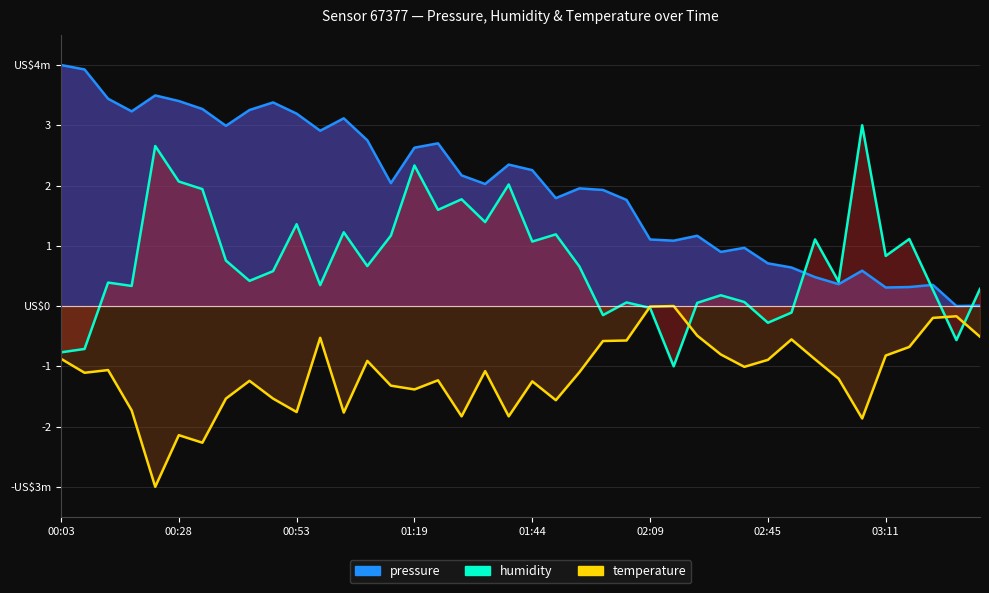

How many values in humidity are above zero?

32